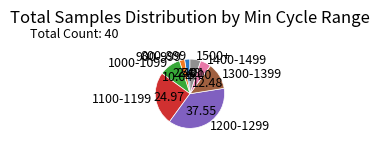

Count the number of slices in the pie.

8